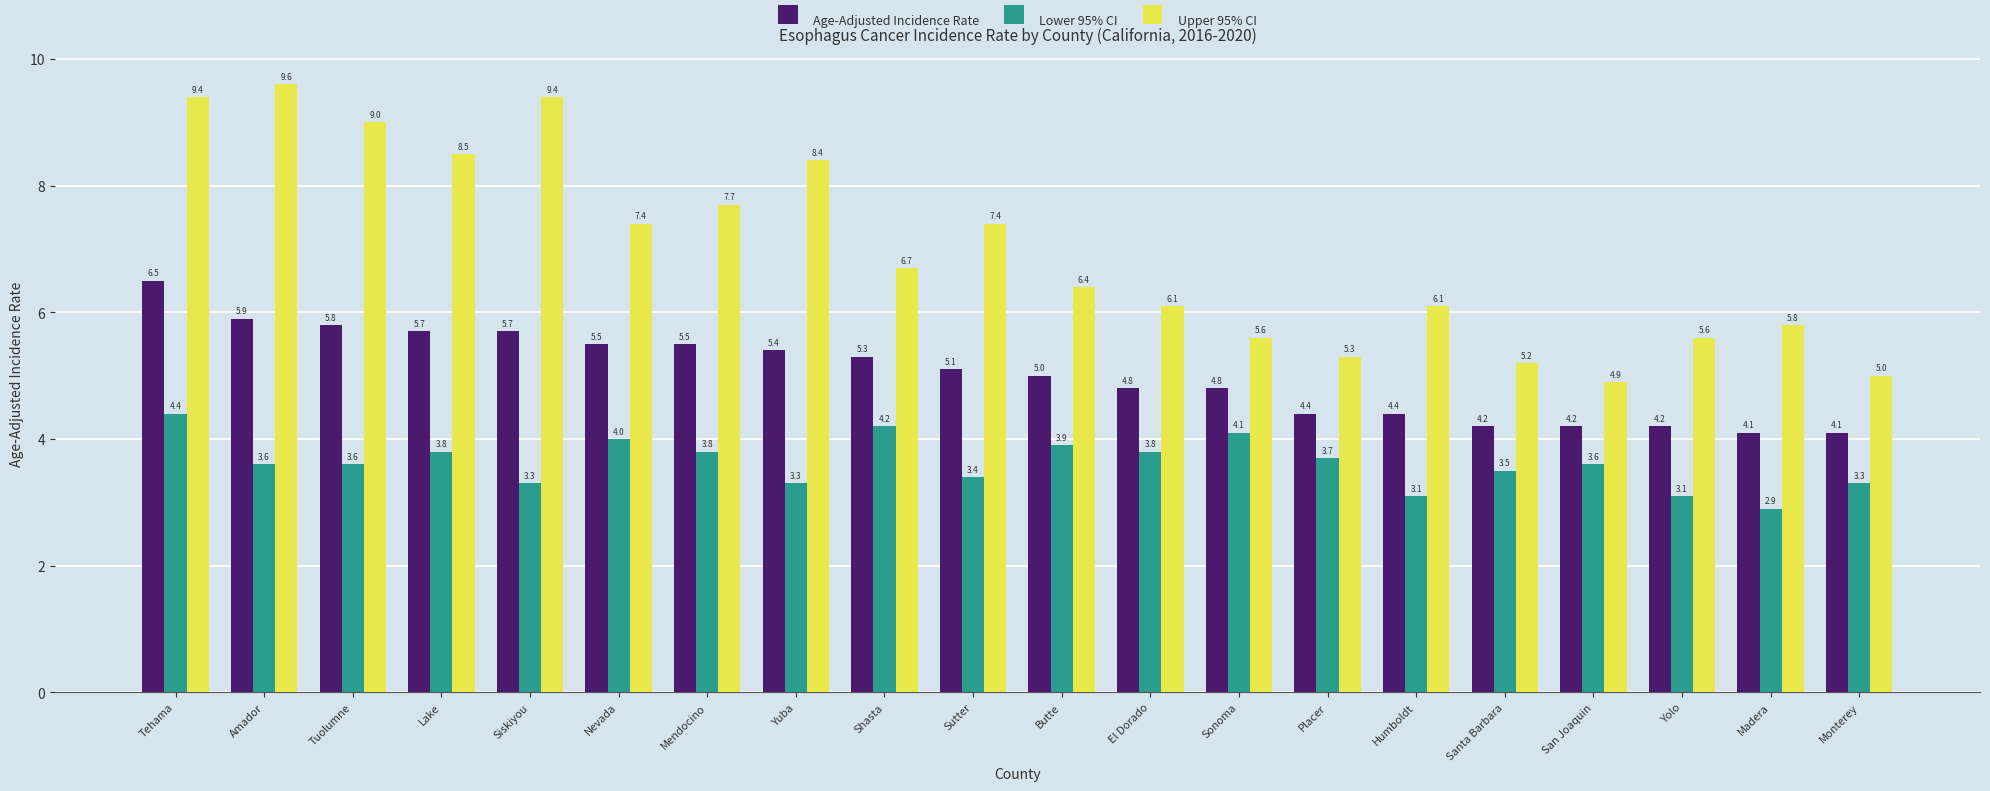

At which category is the sum across all series the highest?

Tehama